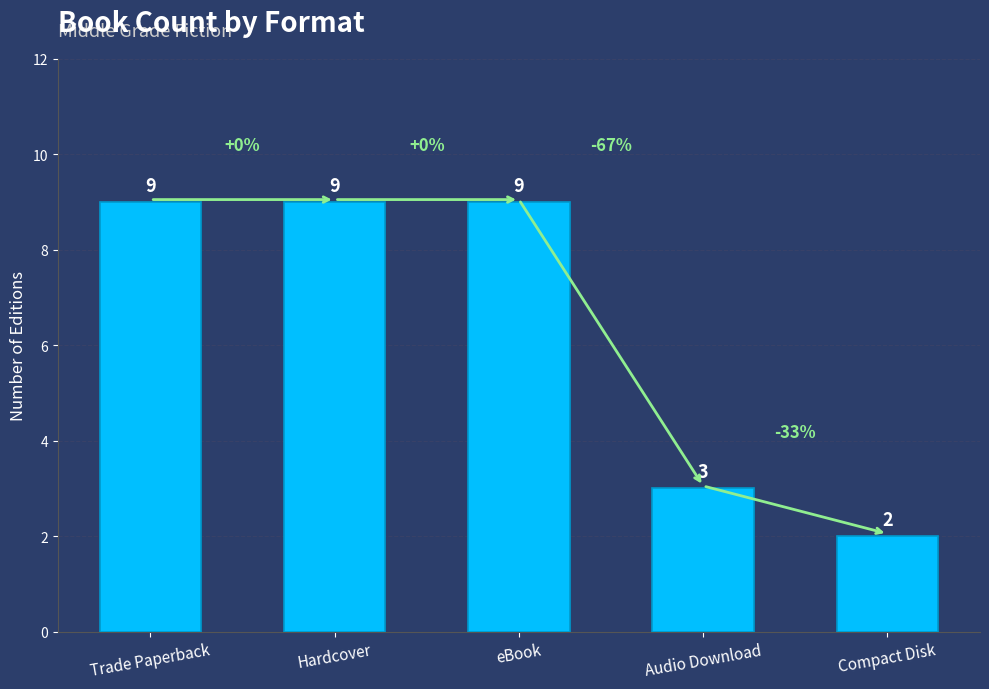

What is the ratio of the value at Audio Download to the value at Trade Paperback?

0.3